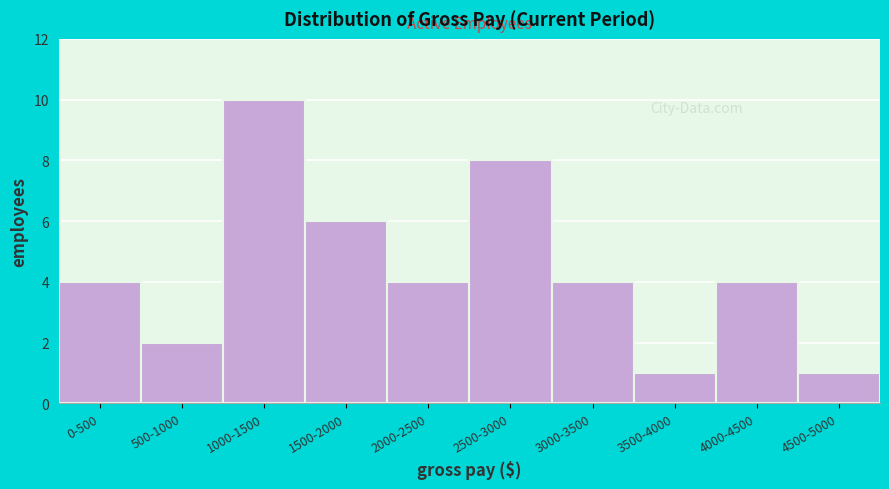

Reading right to left, list all the values displayed in this chart.

4500-5000=1	4000-4500=4	3500-4000=1	3000-3500=4	2500-3000=8	2000-2500=4	1500-2000=6	1000-1500=10	500-1000=2	0-500=4